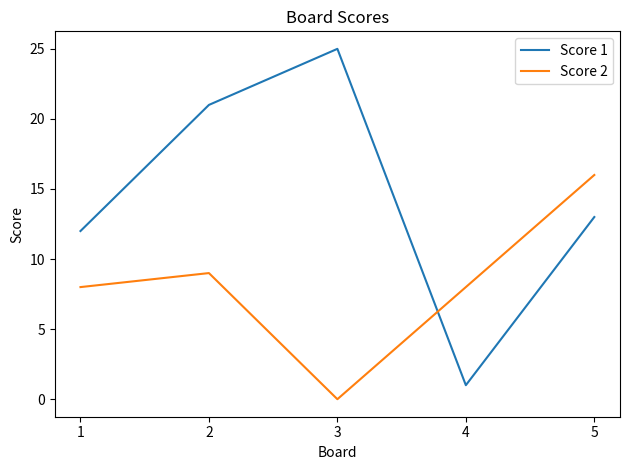

At which category does Score 2 reach its first local valley?

3